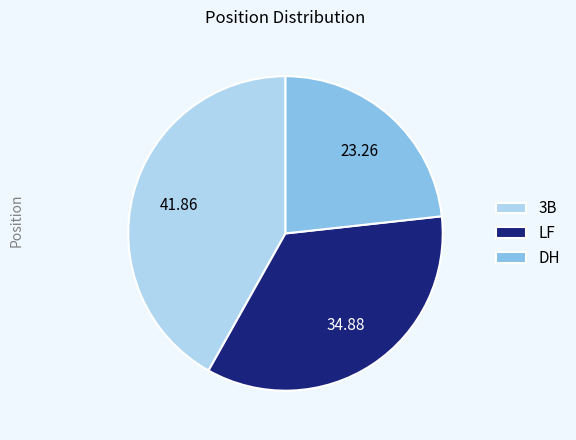

Combined, do LF and DH account for over 50%?

Yes